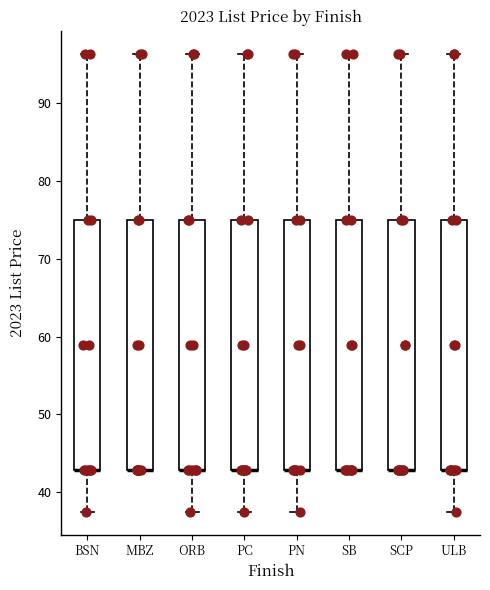

Reading left to right, transcribe this box plot: for each box, give where its median line is, the range the box spans, and where its two whiskers end, as read against the y-axis. The values are not printed on the chart, so give them approximately, as read against the axis.

BSN: median 43 (drawn on the box's lower edge), box 43 to 75, whiskers 38 to 96
MBZ: median 43 (drawn on the box's lower edge), box 43 to 75, whiskers 43 to 96
ORB: median 43 (drawn on the box's lower edge), box 43 to 75, whiskers 38 to 96
PC: median 43 (drawn on the box's lower edge), box 43 to 75, whiskers 38 to 96
PN: median 43 (drawn on the box's lower edge), box 43 to 75, whiskers 38 to 96
SB: median 43 (drawn on the box's lower edge), box 43 to 75, whiskers 43 to 96
SCP: median 43 (drawn on the box's lower edge), box 43 to 75, whiskers 43 to 96
ULB: median 43 (drawn on the box's lower edge), box 43 to 75, whiskers 38 to 96